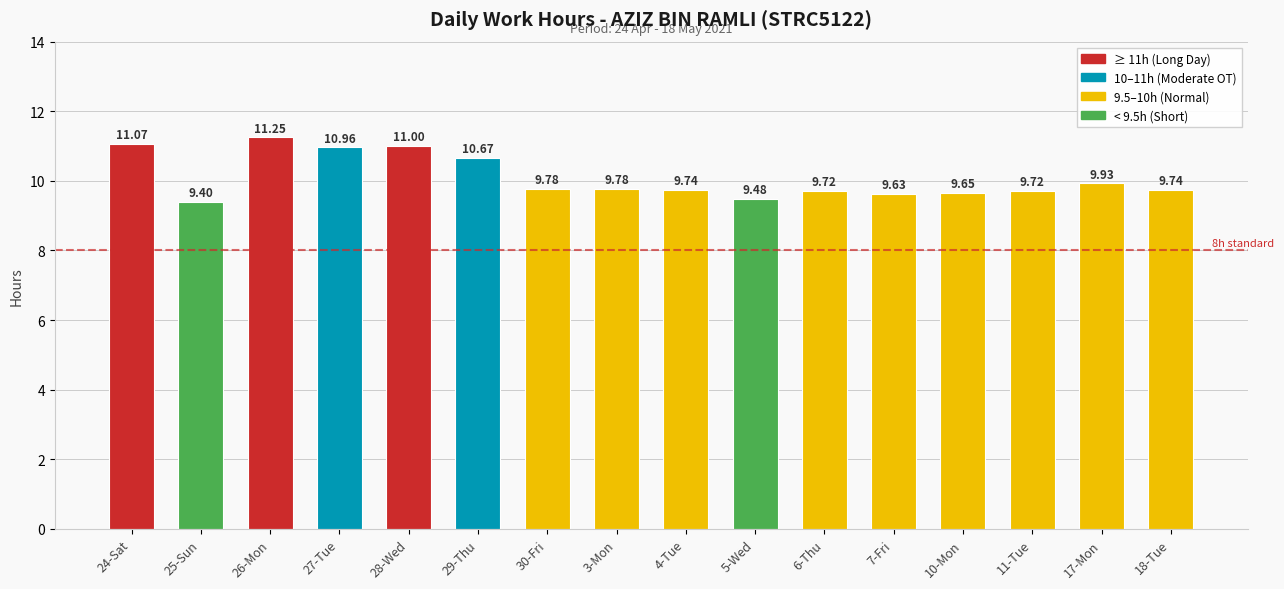

What is the change in value from 6-Thu to 17-Mon?

+0.2